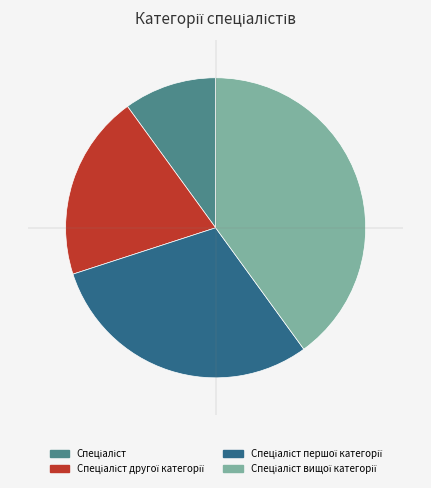

Does any single category account for the majority?

No